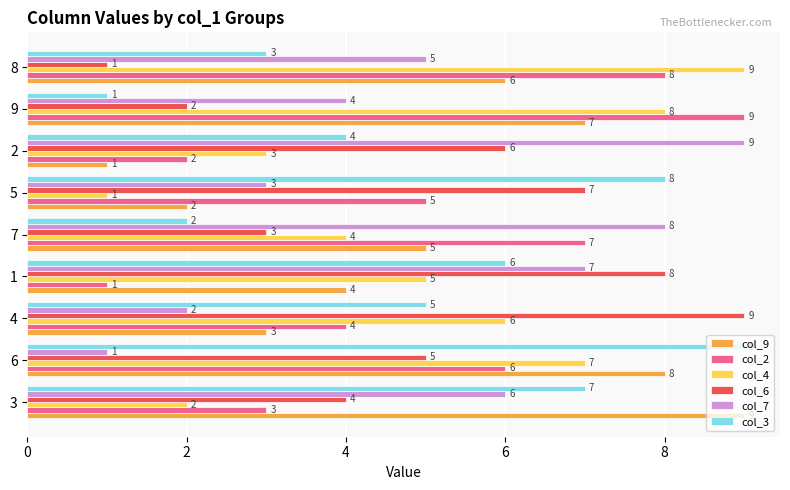

What is the difference between the highest and lowest values at 5?

7